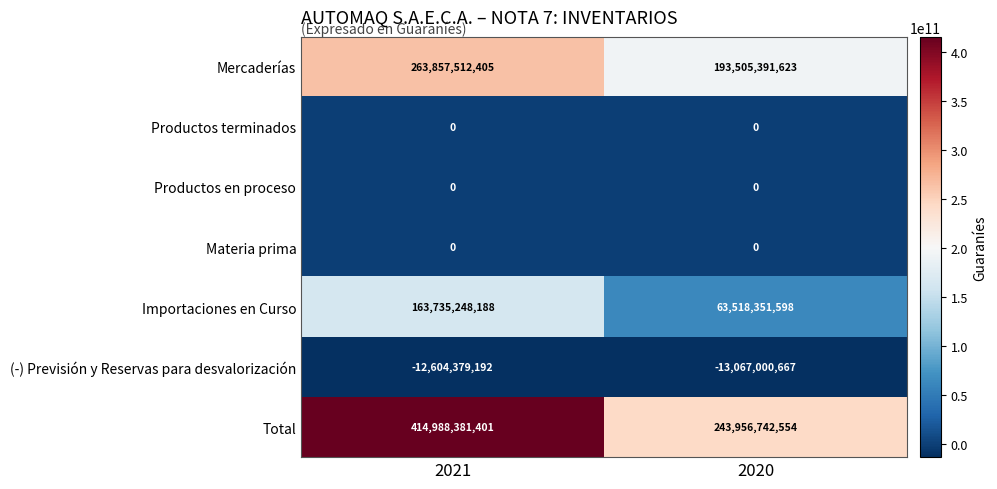

Which series has the widest spread of values?

Total